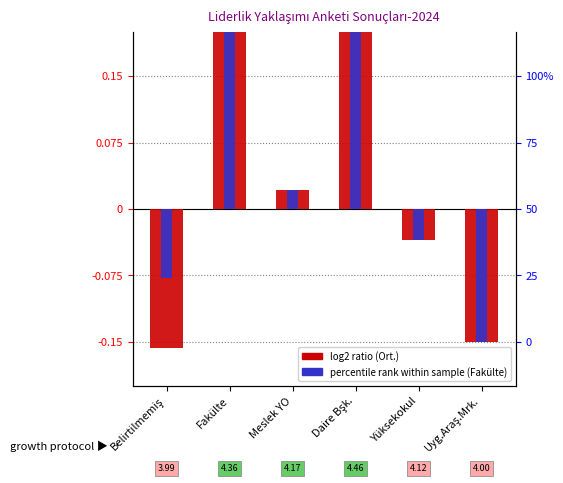

What is the value of the Ort. (log2 ratio) bar at the 1st from the left?

-0.2